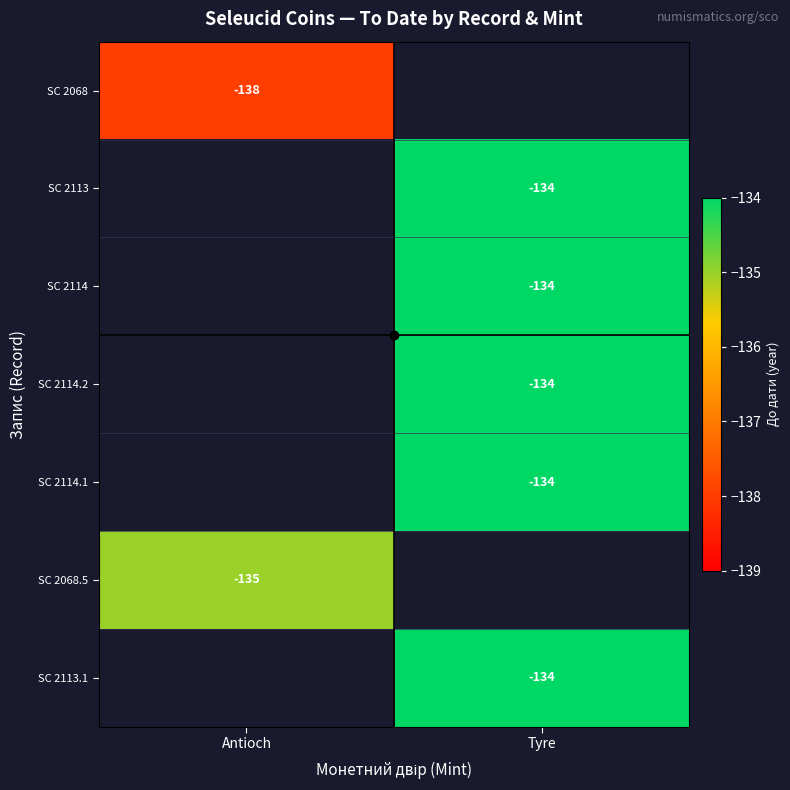

Which category has the lowest value across all series?

Antioch